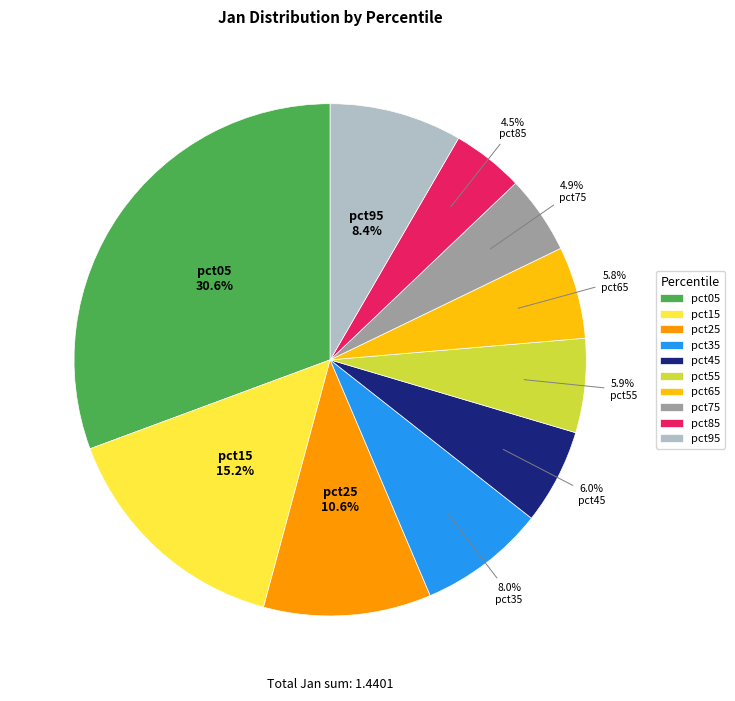

Does any single category account for the majority?

No